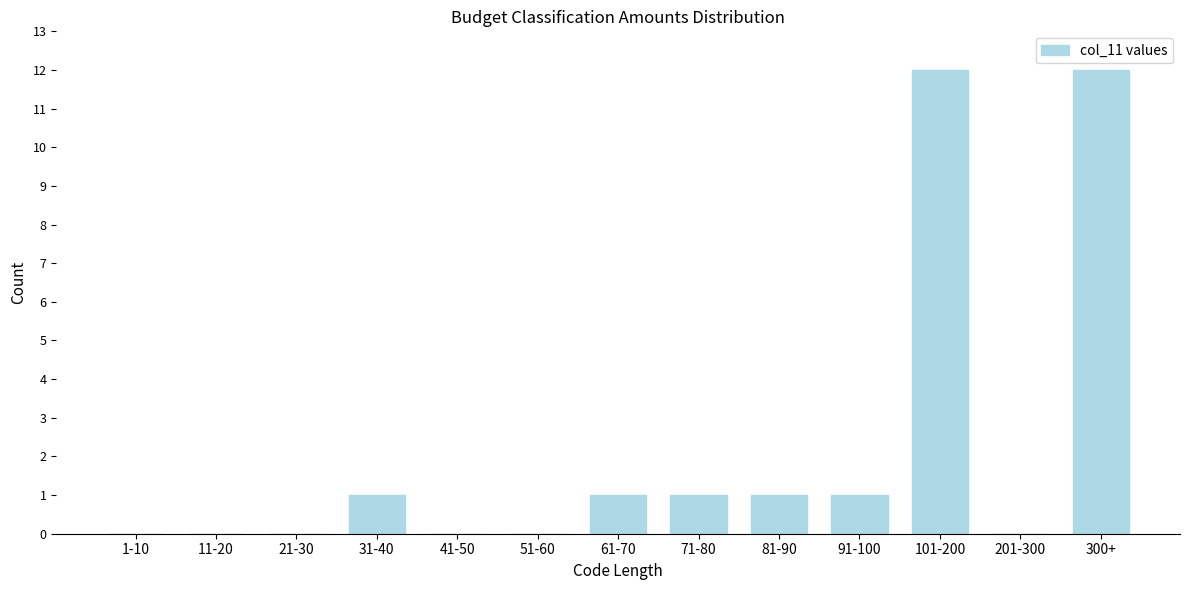

Reading left to right, what are all the values shown in this chart?

1-10=0	11-20=0	21-30=0	31-40=1	41-50=0	51-60=0	61-70=1	71-80=1	81-90=1	91-100=1	101-200=12	201-300=0	300+=12